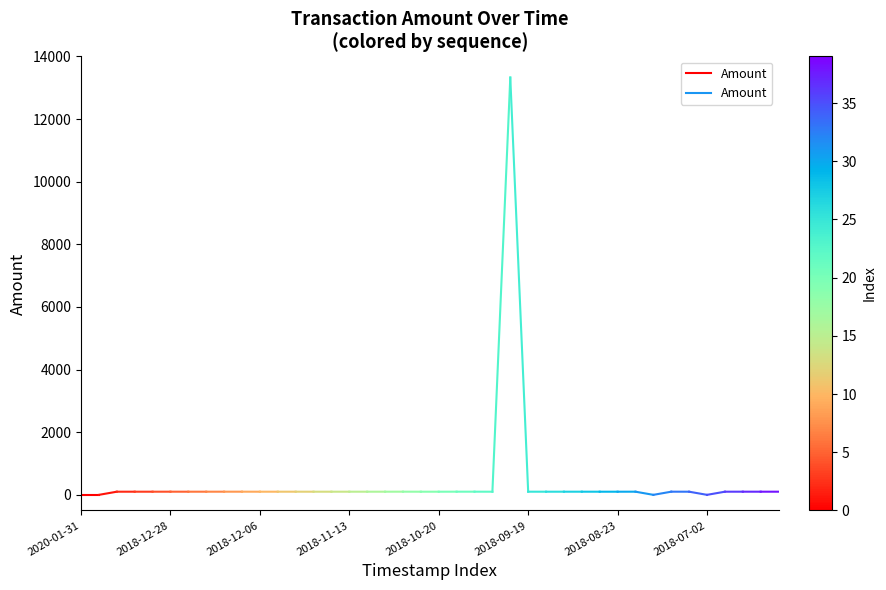

Does the chart have visible grid lines?

No